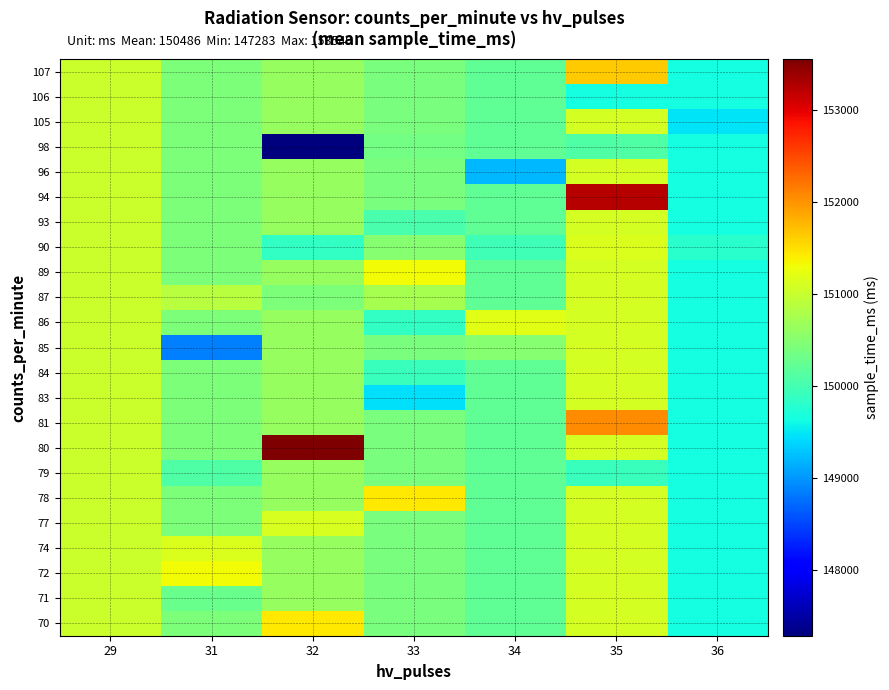

How many distinct data groups are displayed?

23